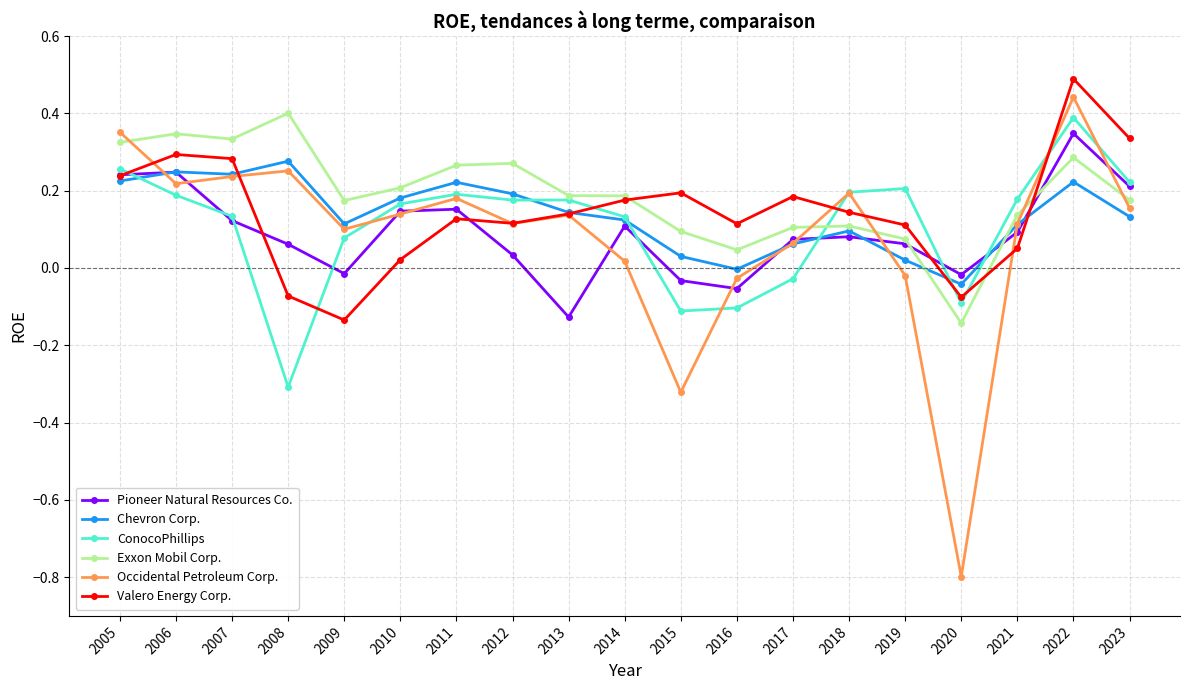

Where is ConocoPhillips nearest to the value 0?

2017